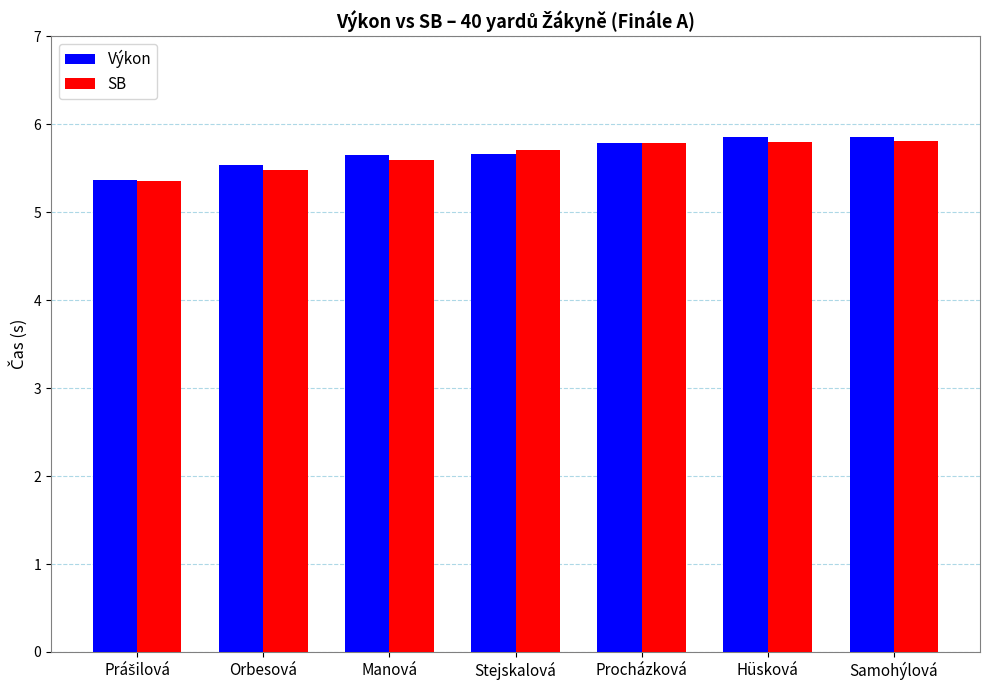

What is the total value across all series at Stejskalová?

11.4